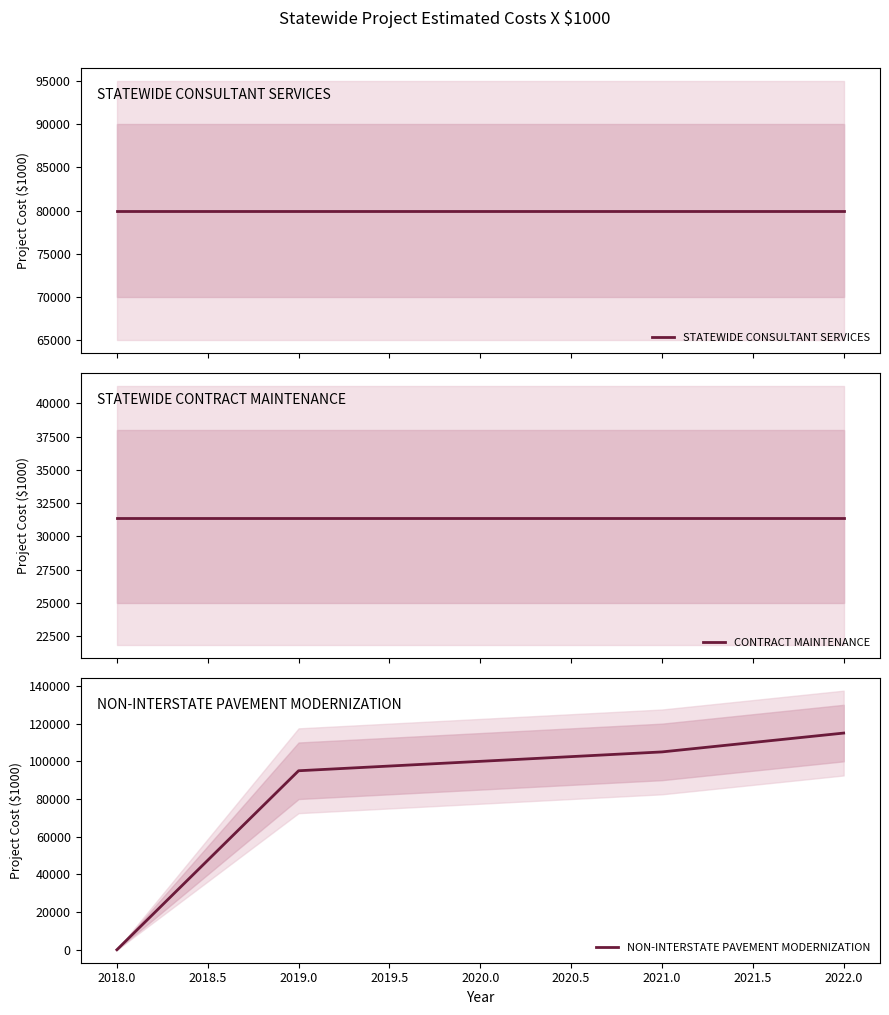

What is the average value of the CONTRACT MAINTENANCE series?

31350